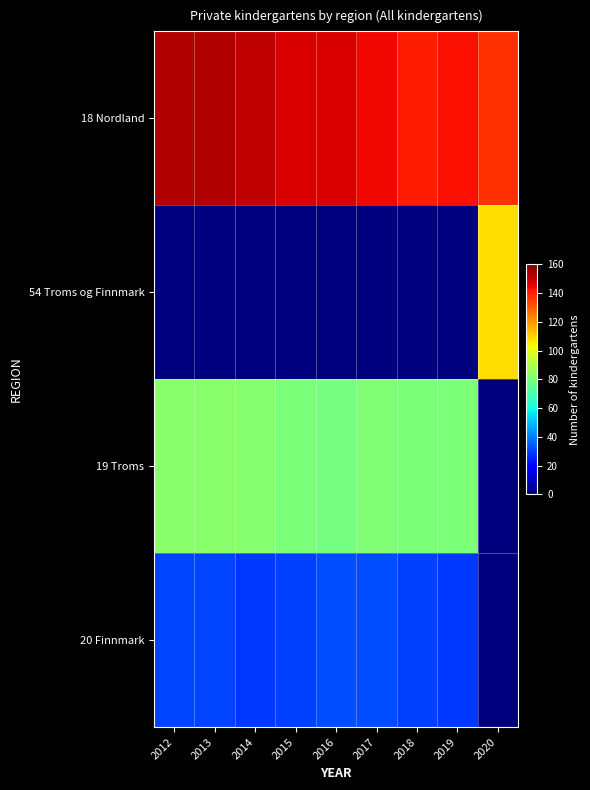

Which series has the widest spread of values?

54 Troms og Finnmark